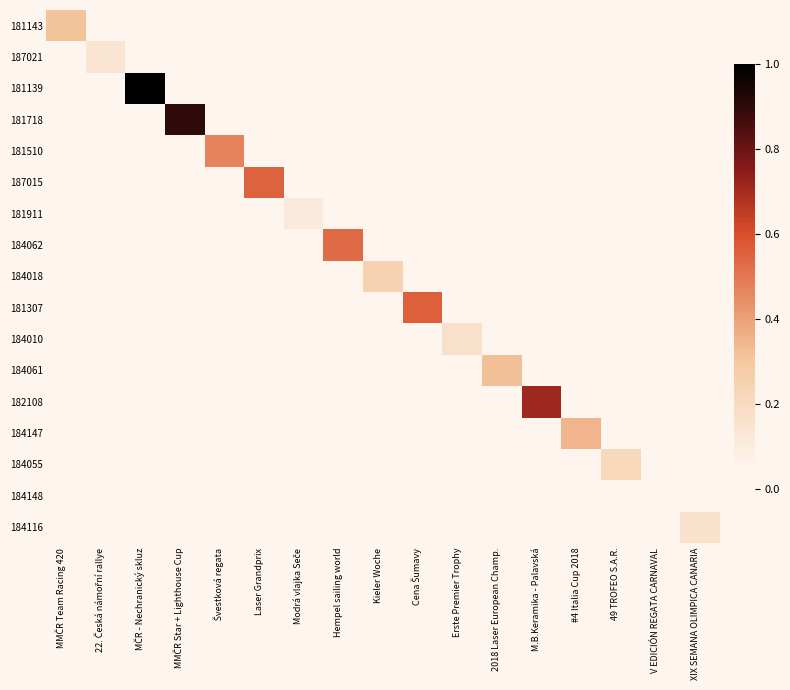

At which category is the sum across all series the highest?

MČR - Nechranický skluz